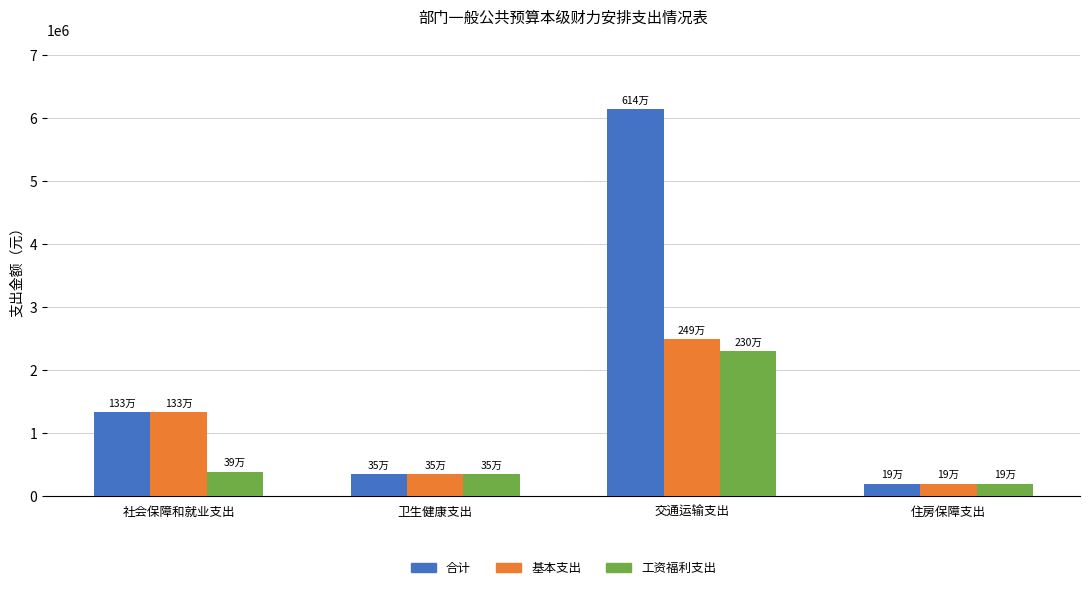

At which category is the sum across all series the highest?

交通运输支出